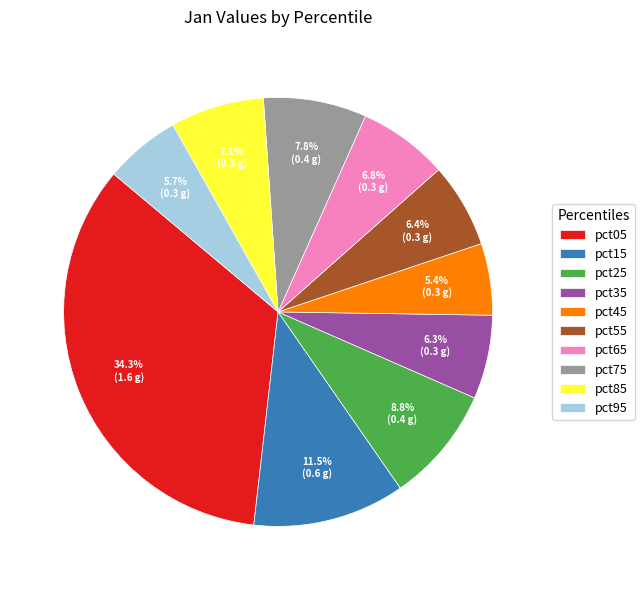

How much of the chart is everything except pct45?

94.6%